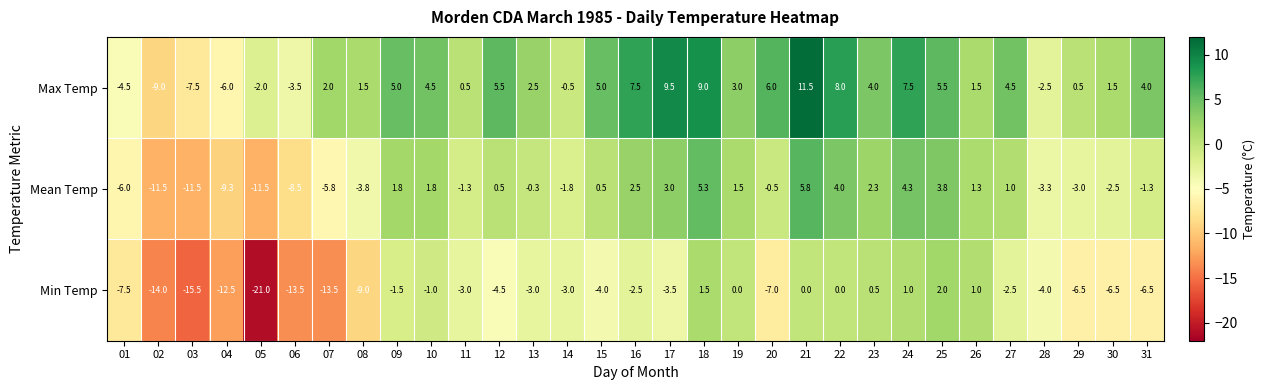

Which series has the largest range (max minus min)?

Min Temp